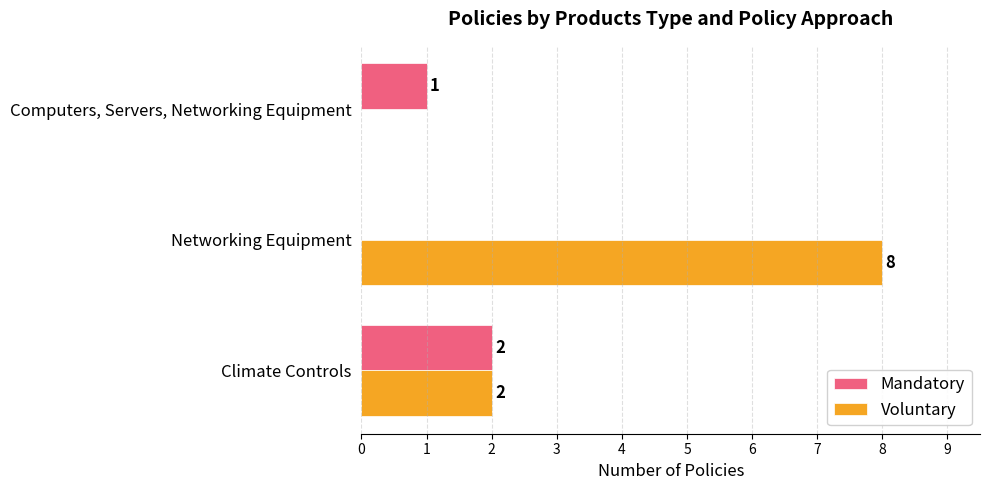

Which series changed the most between Networking Equipment and Computers, Servers, Networking Equipment?

Voluntary